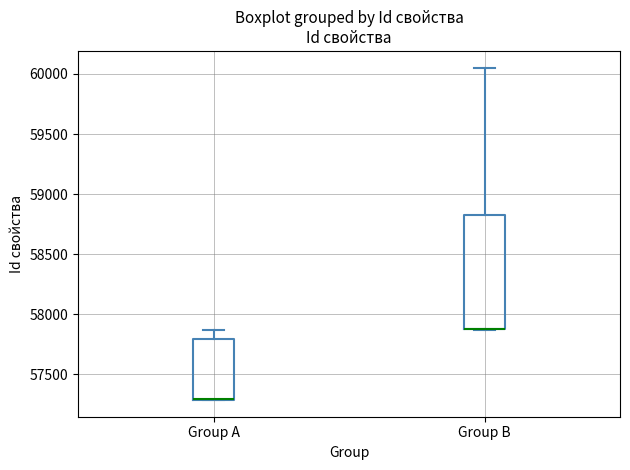

Where is the upper edge of the box for Group B on the y-axis? The values are not printed on the chart, so give them approximately, as read against the axis.

58800